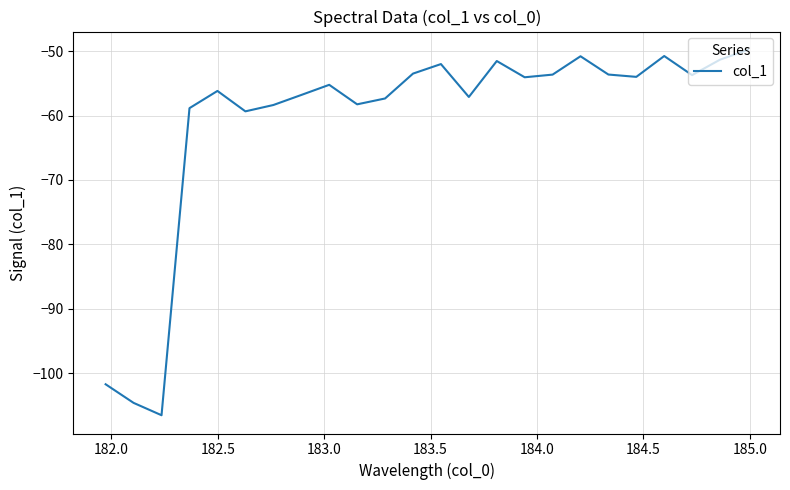

What is the minimum value shown in the chart?

-106.5